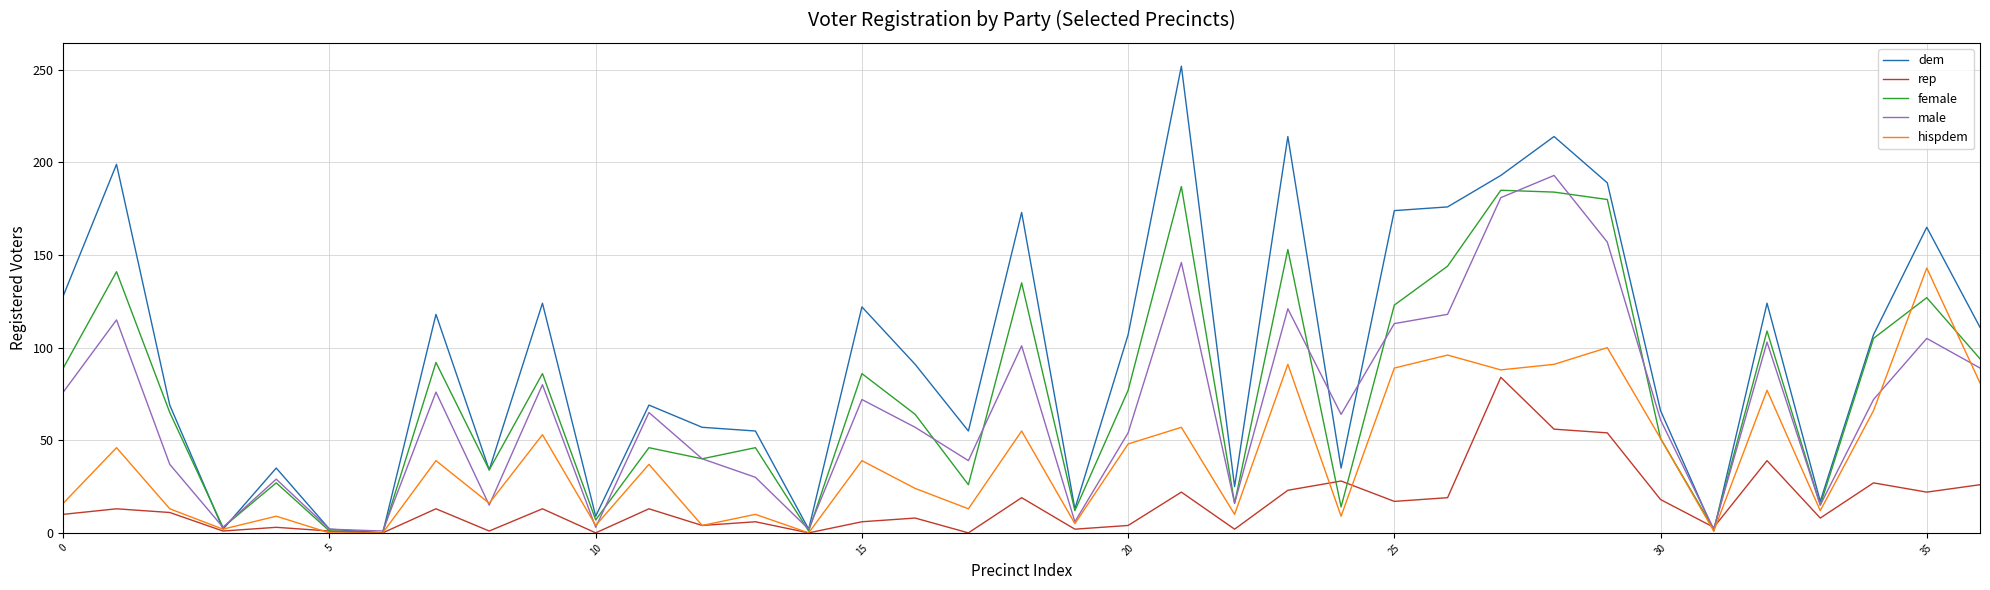

What is the highest value of the hispdem series?

143